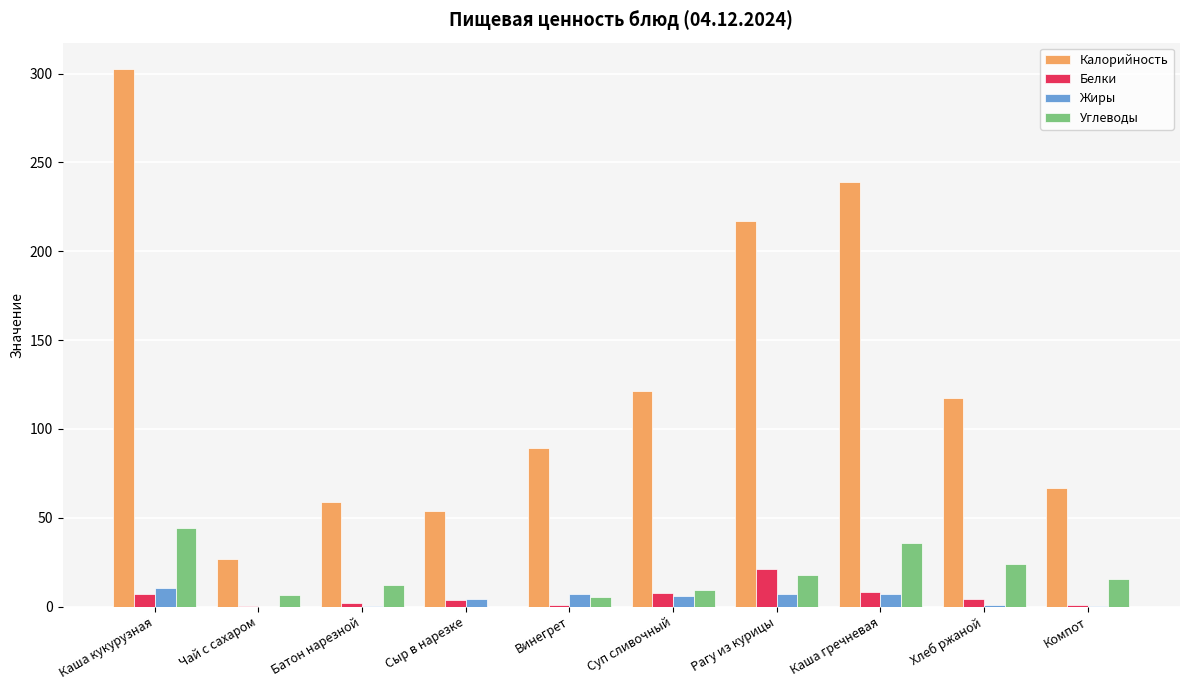

Which series has the largest range (max minus min)?

Калорийность